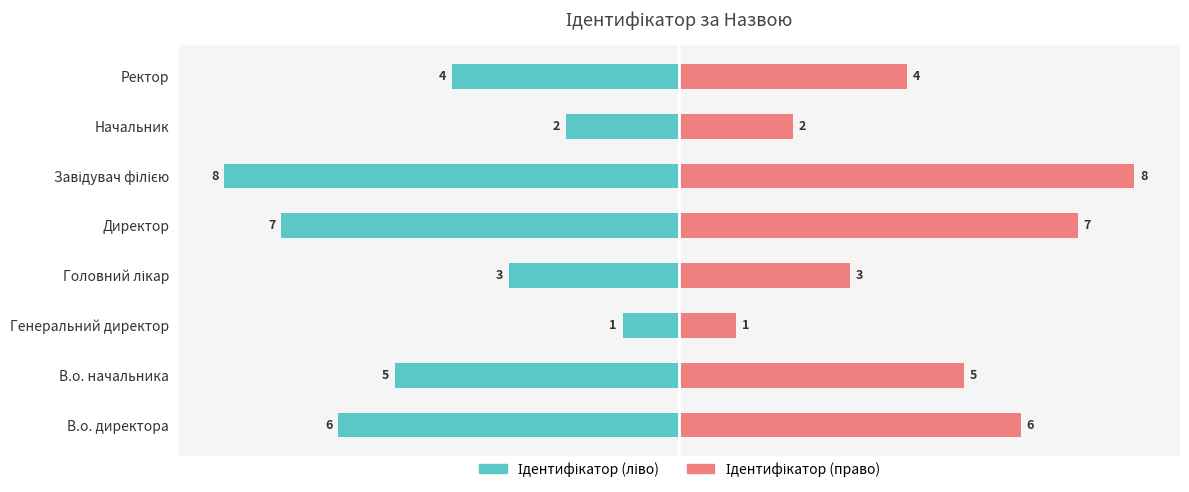

What is the value of the Ідентифікатор (ліво) bar at the 7th from the left?

-2